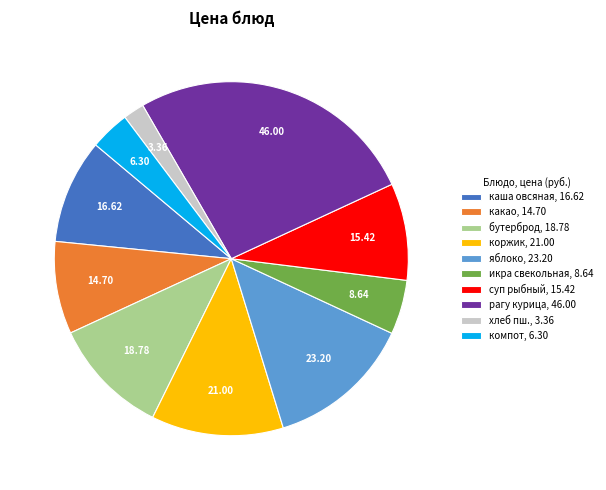

Is there a majority slice in this chart?

No